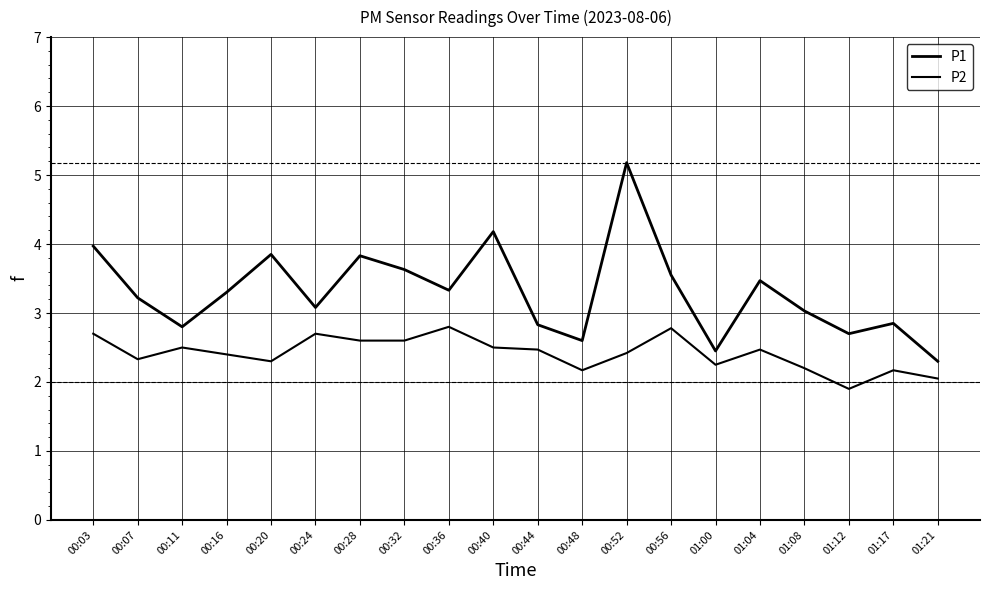

What is the greatest value displayed?

5.2